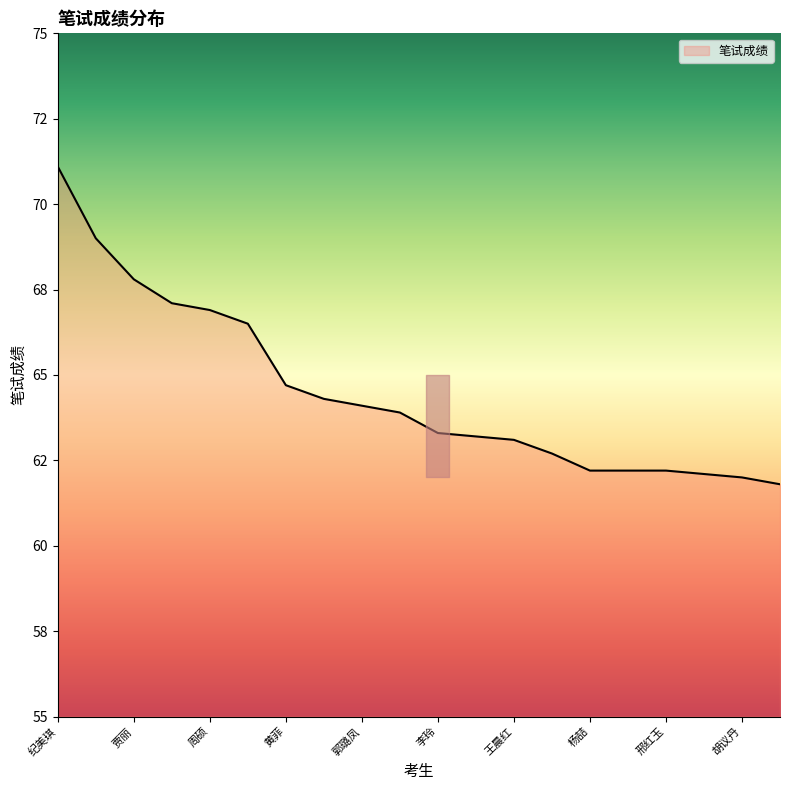

List the labels in order of value, smallest first.

汪雅萌, 胡议丹, 张嵌嵌, 杨喆, 刘翠霞, 邢红玉, 侯晨晨, 王晨红, 于甜, 李玲, 林倩, 郭璐凤, 刘盼盼, 黄菲, 吴宜桐, 周硕, 张赛, 贾丽, 于敏, 纪美琪